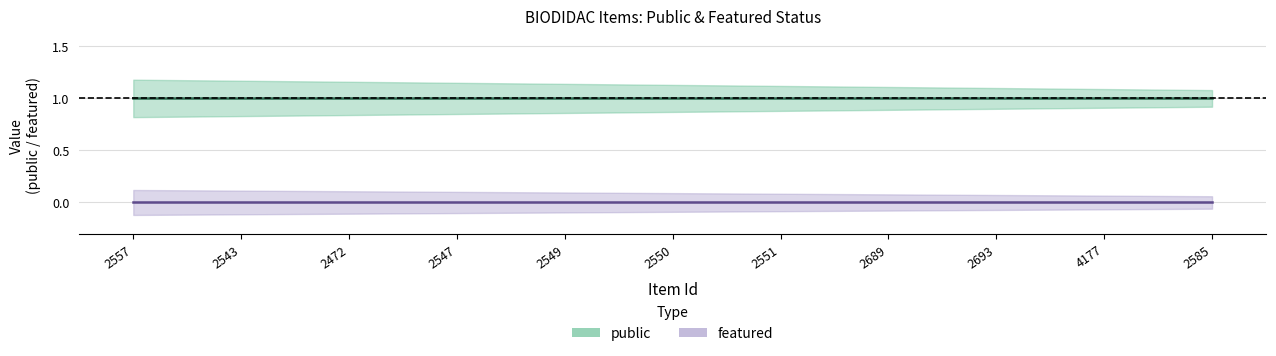

What is the label of the 10th point from the left?

4177